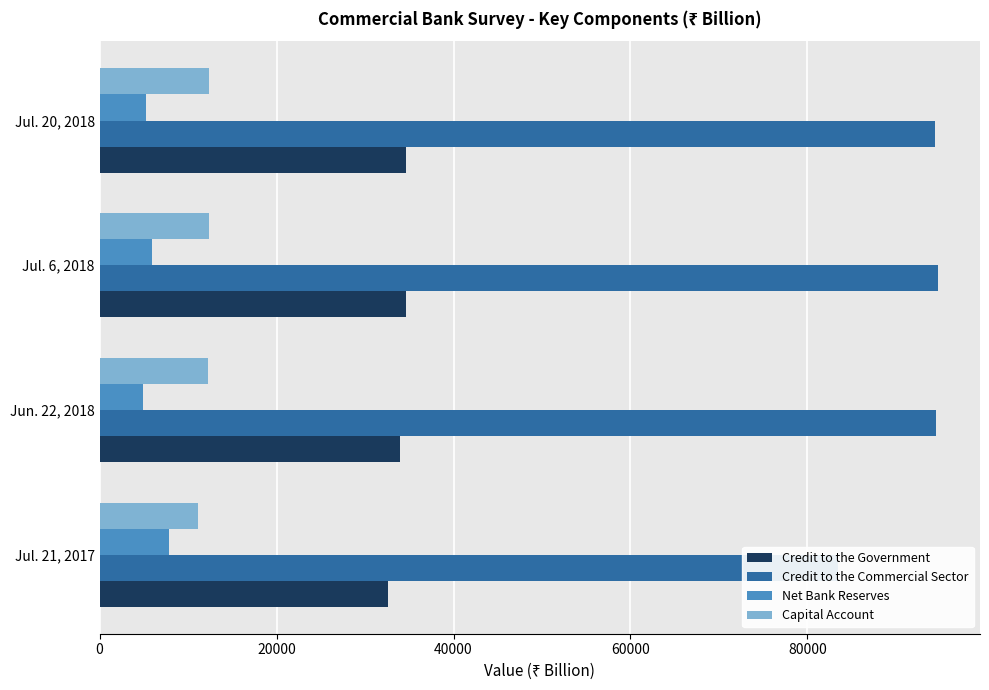

What is the value of the Credit to the Commercial Sector bar at the 2nd from the left?

94576.9